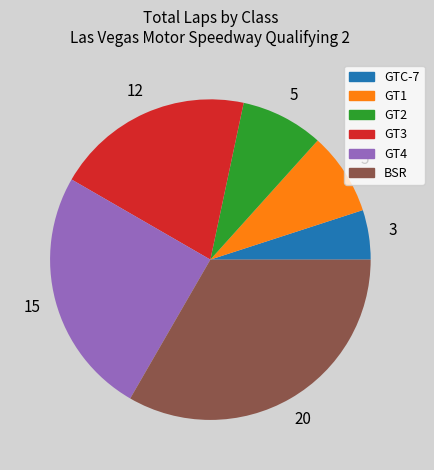

Is there a majority slice in this chart?

No